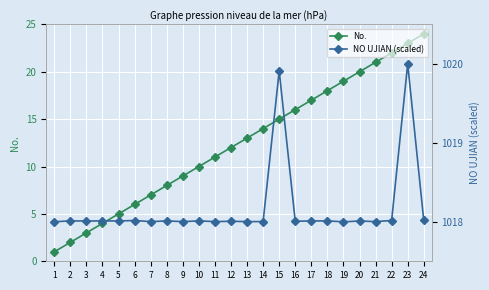

True or false: NO UJIAN (scaled) has a value of 1374.6 at 17.

False